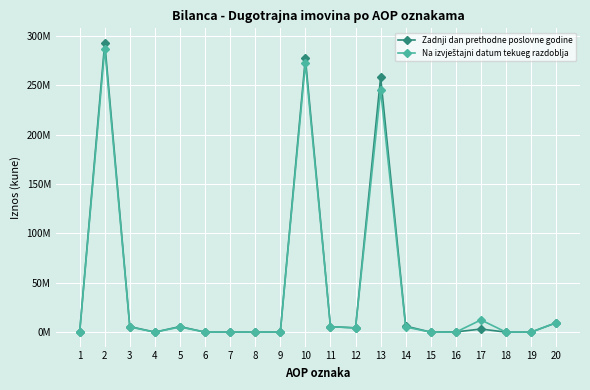

Does the chart have visible grid lines?

Yes